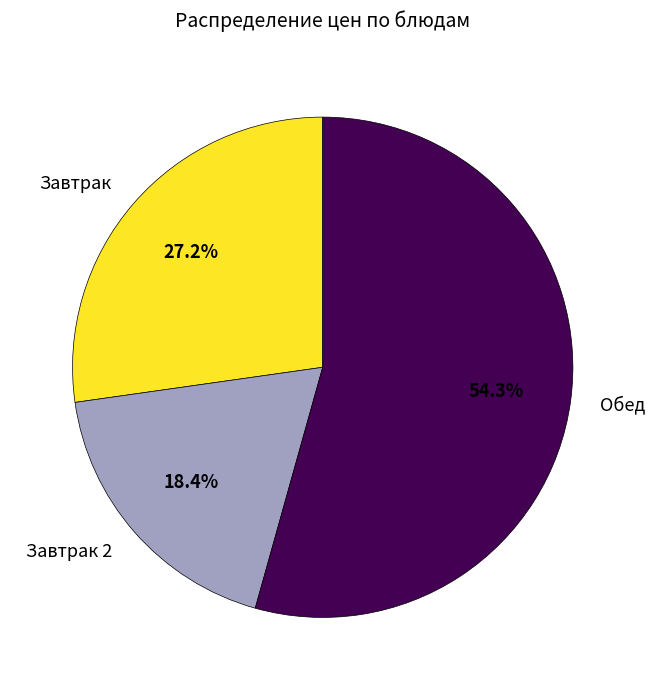

How many segments does this pie chart have?

3